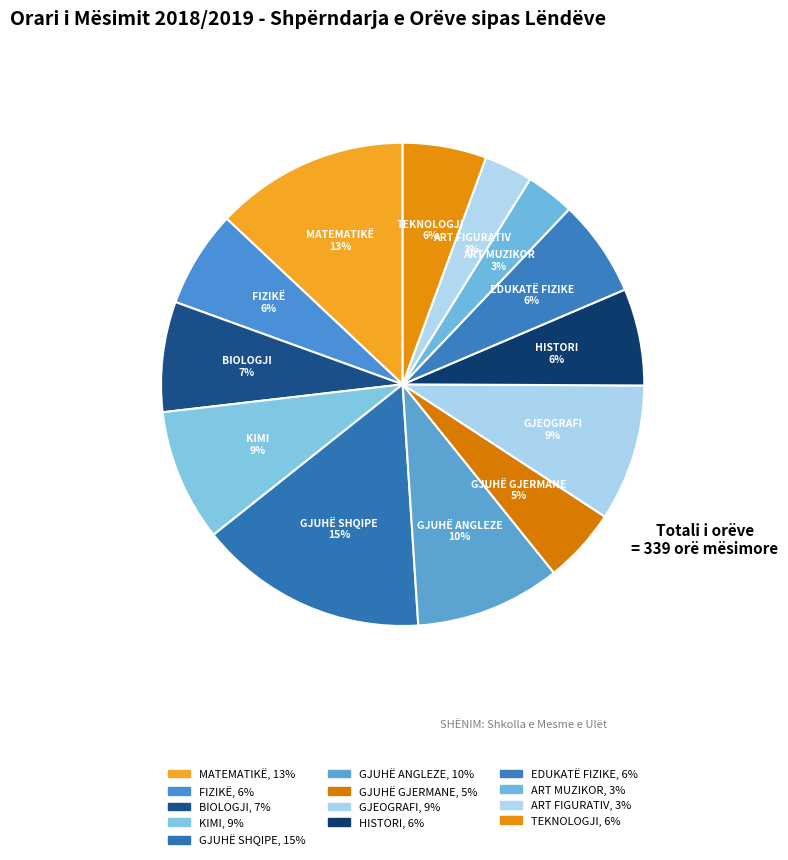

Which has a higher value, GJEOGRAFI or GJUHË GJERMANE?

GJEOGRAFI